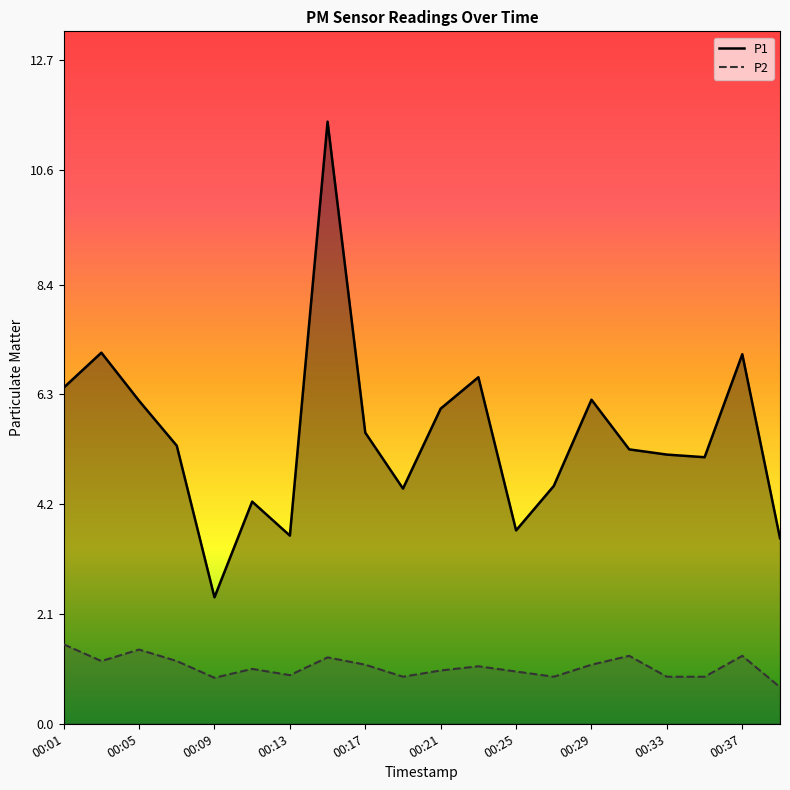

What is the sum of the P2 values at 00:03 and 00:17?

2.3